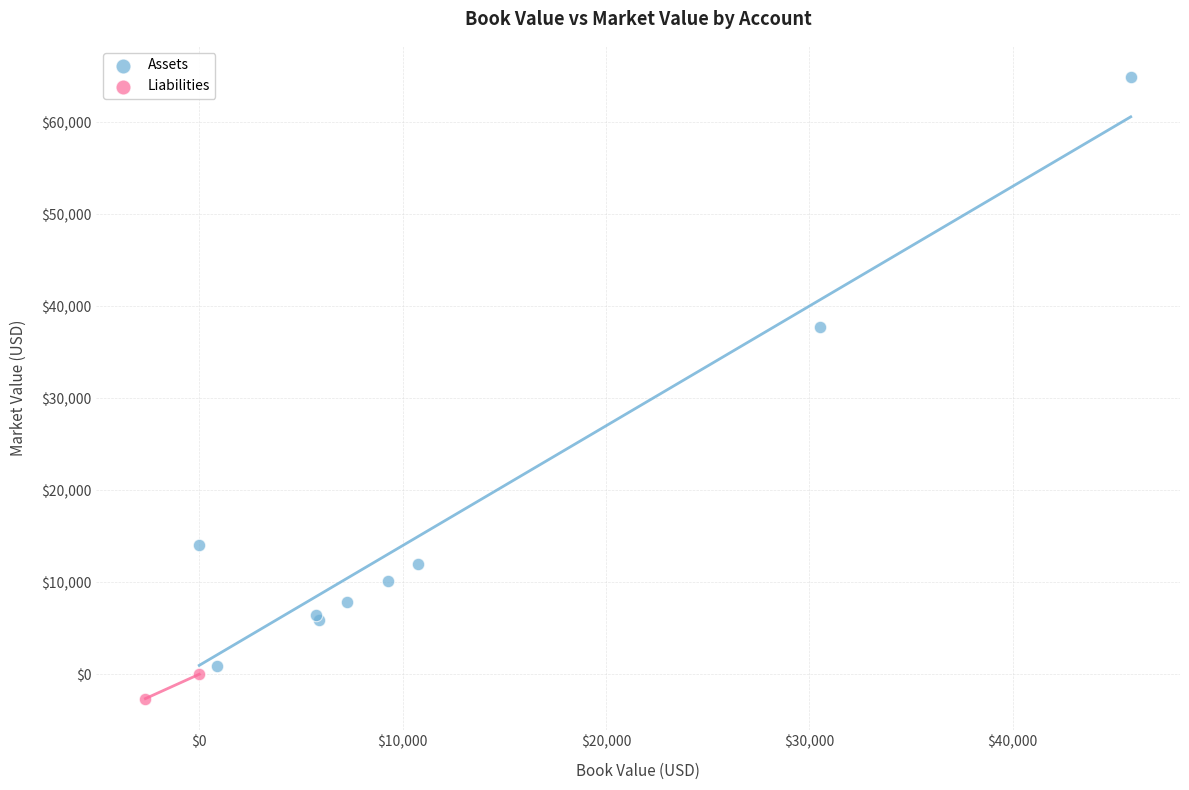

Which series has the largest Y range (max minus min)?

Assets